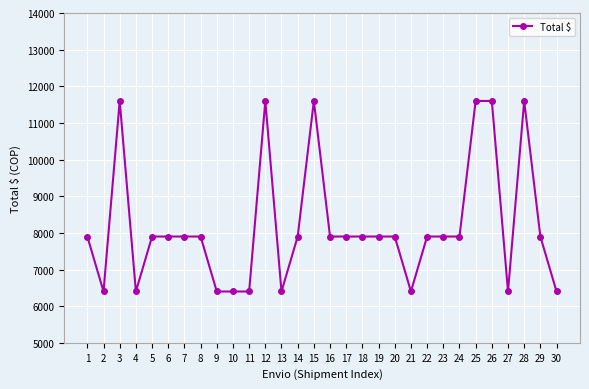

What is the difference between the values at 17 and 4?

1500